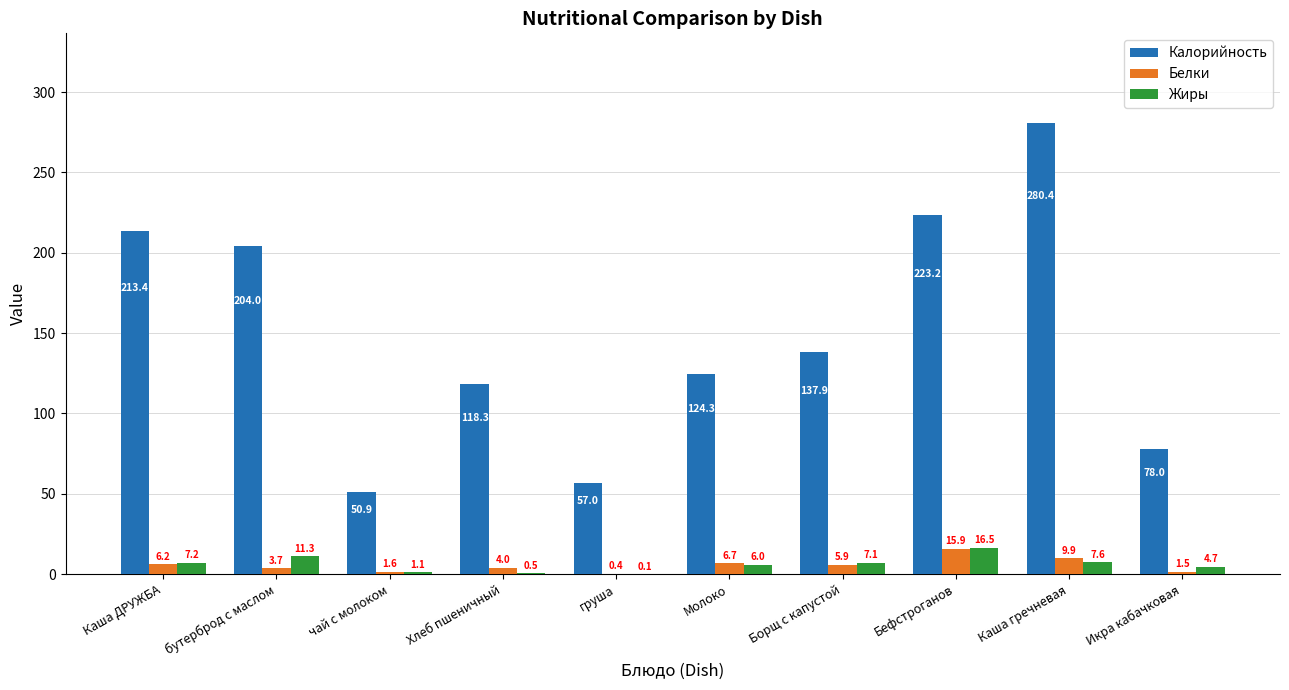

Between чай с молоком and Бефстроганов, which series saw the biggest shift?

Калорийность